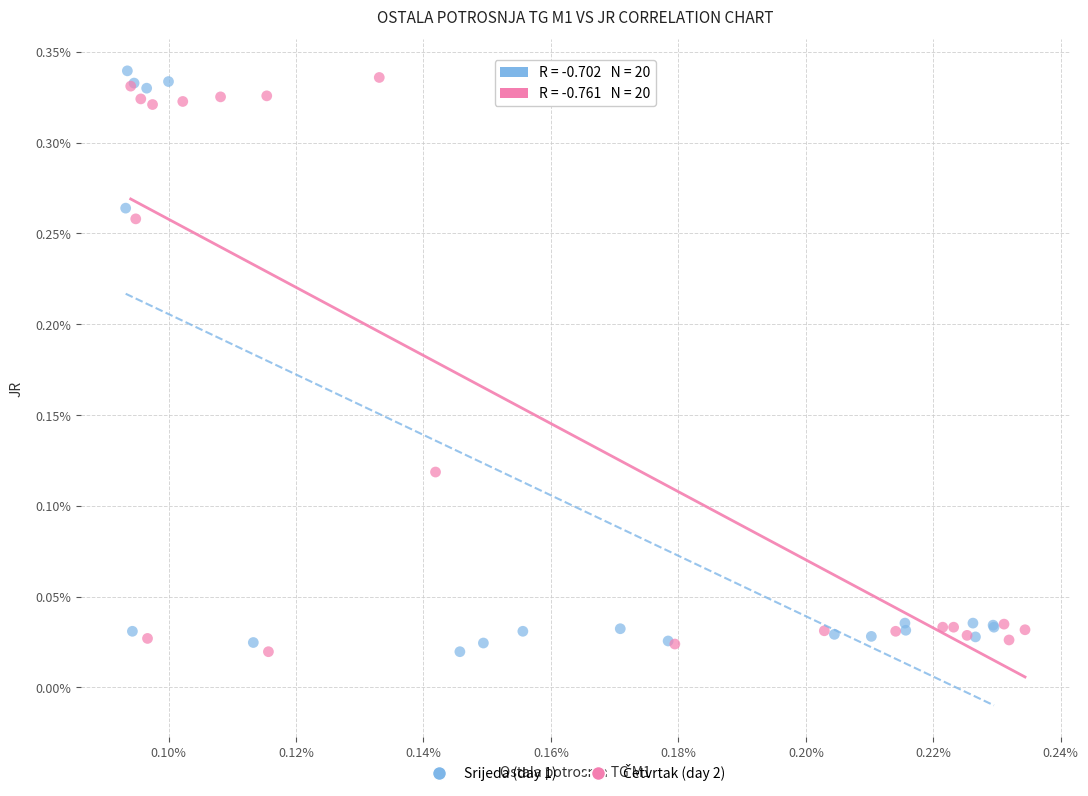

Which series reaches the maximum Y coordinate?

Srijeda (day 1)